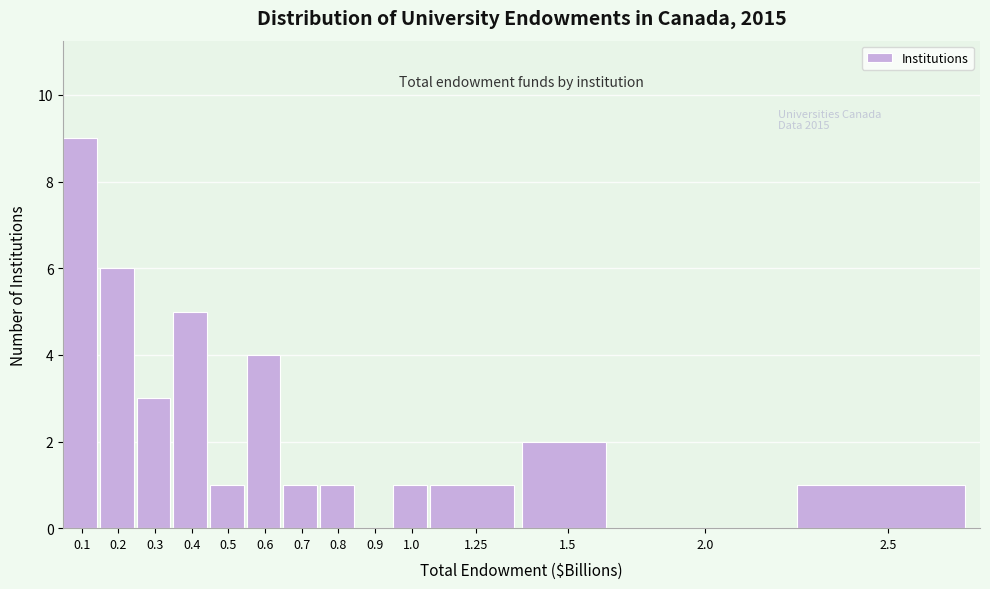

Reading left to right, transcribe all the data shown in this chart.

0.1=9	0.2=6	0.3=3	0.4=5	0.5=1	0.6=4	0.7=1	0.8=1	0.9=0	1.0=1	1.25=1	1.5=2	2.0=0	2.5=1